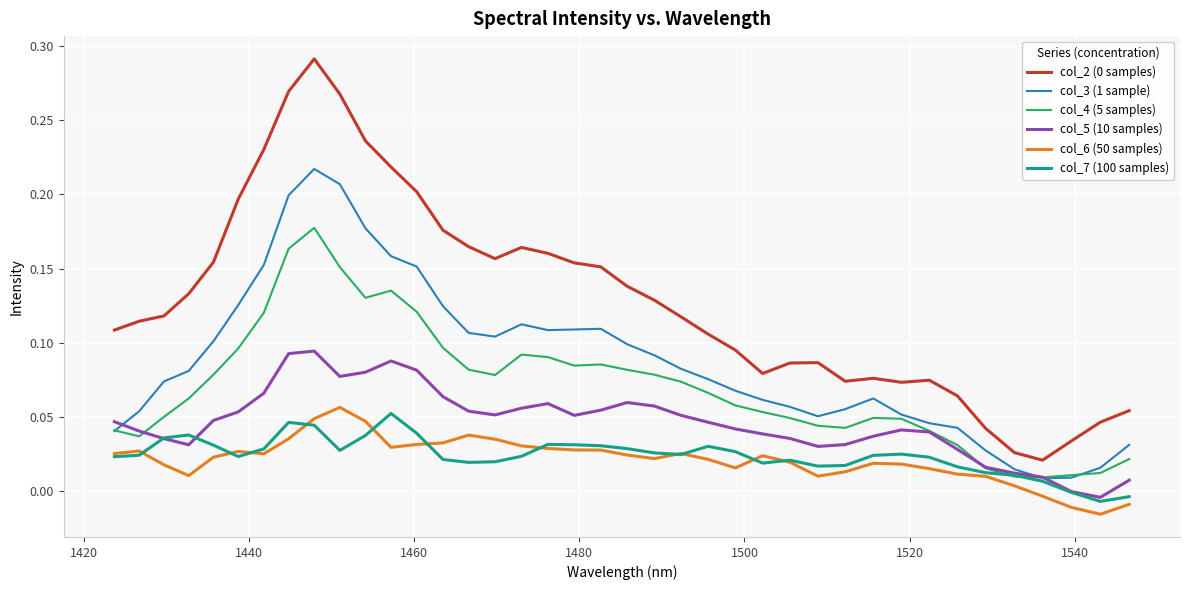

How many lines are shown in the chart?

6